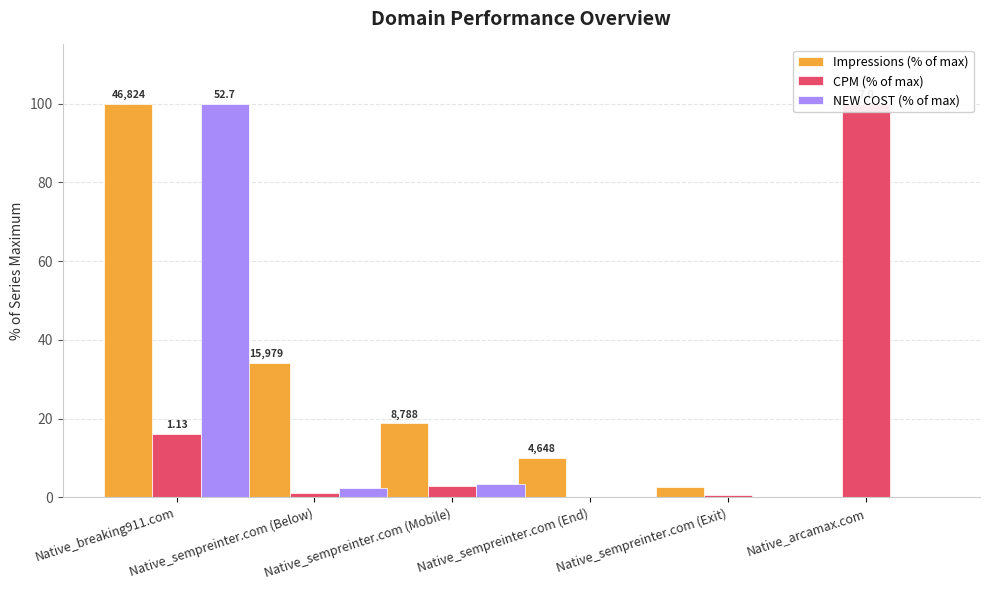

What is the value of the NEW COST (% of max) bar at the 3rd from the left?

3.5